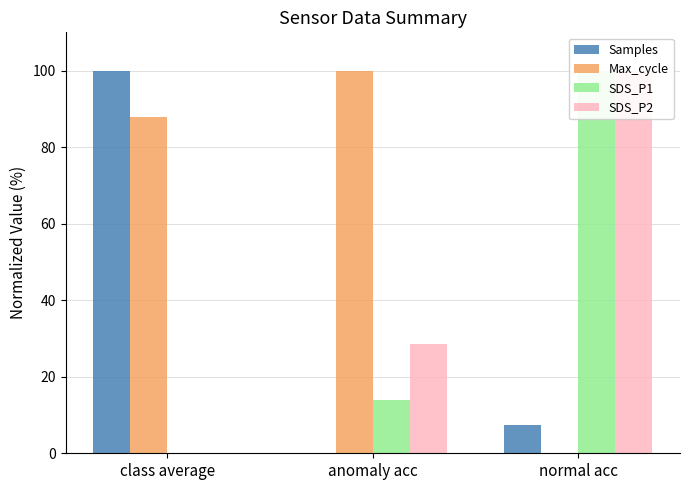

Rank the series at normal acc from lowest to highest value.

Max_cycle, Samples, SDS_P1, SDS_P2